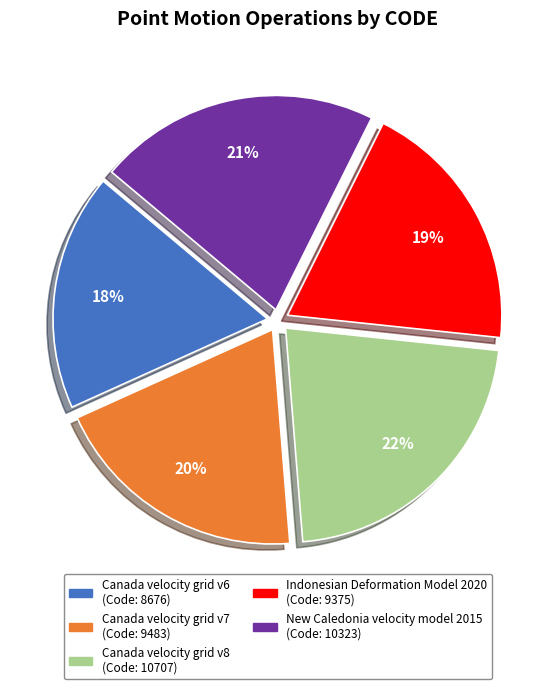

To the nearest percent, what is the average slice percentage?

20%